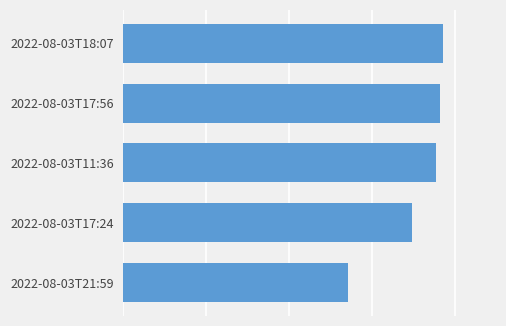

Which category has the highest value across all series?

2022-08-03T18:07